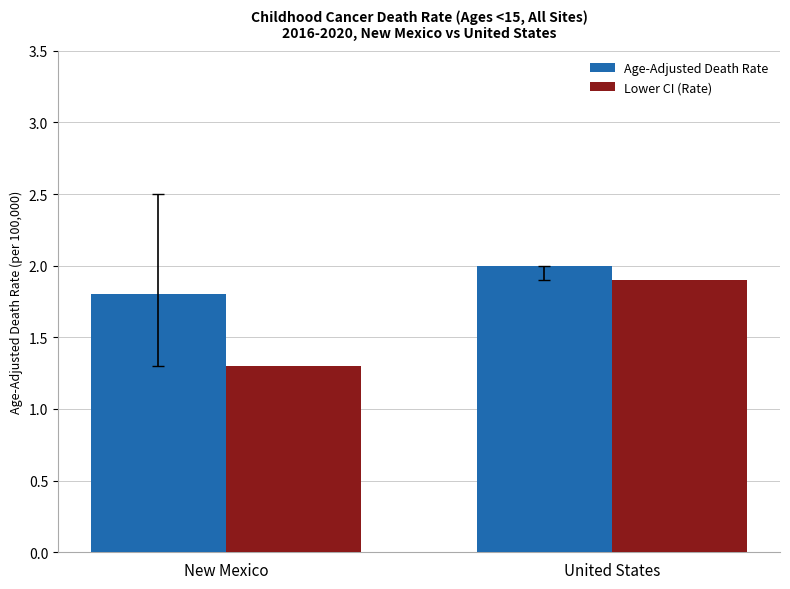

True or false: Lower CI (Rate) has a value of 1.9 at United States.

True